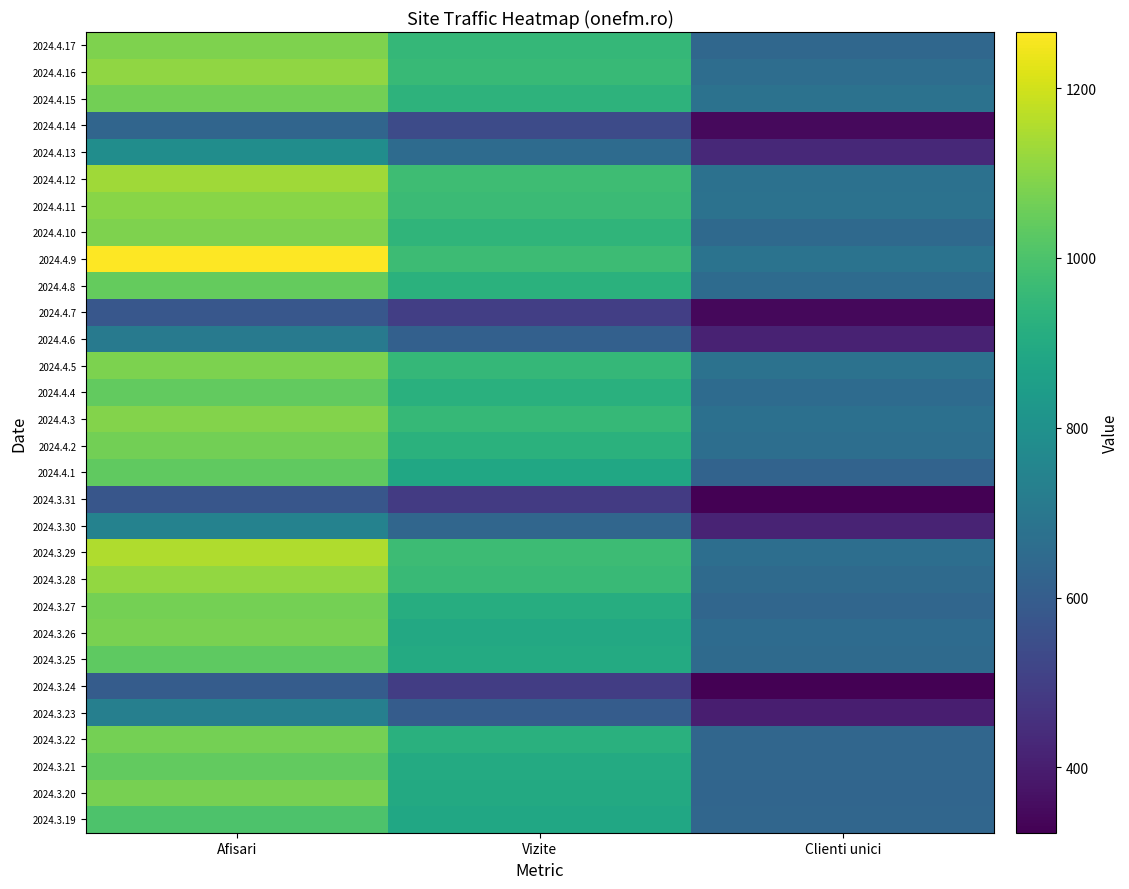

Rank the series by their maximum value, from lowest to highest.

2024.3.31, 2024.4.7, 2024.3.24, 2024.4.14, 2024.4.6, 2024.3.23, 2024.3.30, 2024.4.13, 2024.3.19, 2024.3.25, 2024.4.1, 2024.3.21, 2024.4.4, 2024.4.8, 2024.4.2, 2024.4.15, 2024.3.27, 2024.3.22, 2024.3.20, 2024.3.26, 2024.4.5, 2024.4.10, 2024.4.17, 2024.4.3, 2024.4.11, 2024.4.16, 2024.3.28, 2024.4.12, 2024.3.29, 2024.4.9